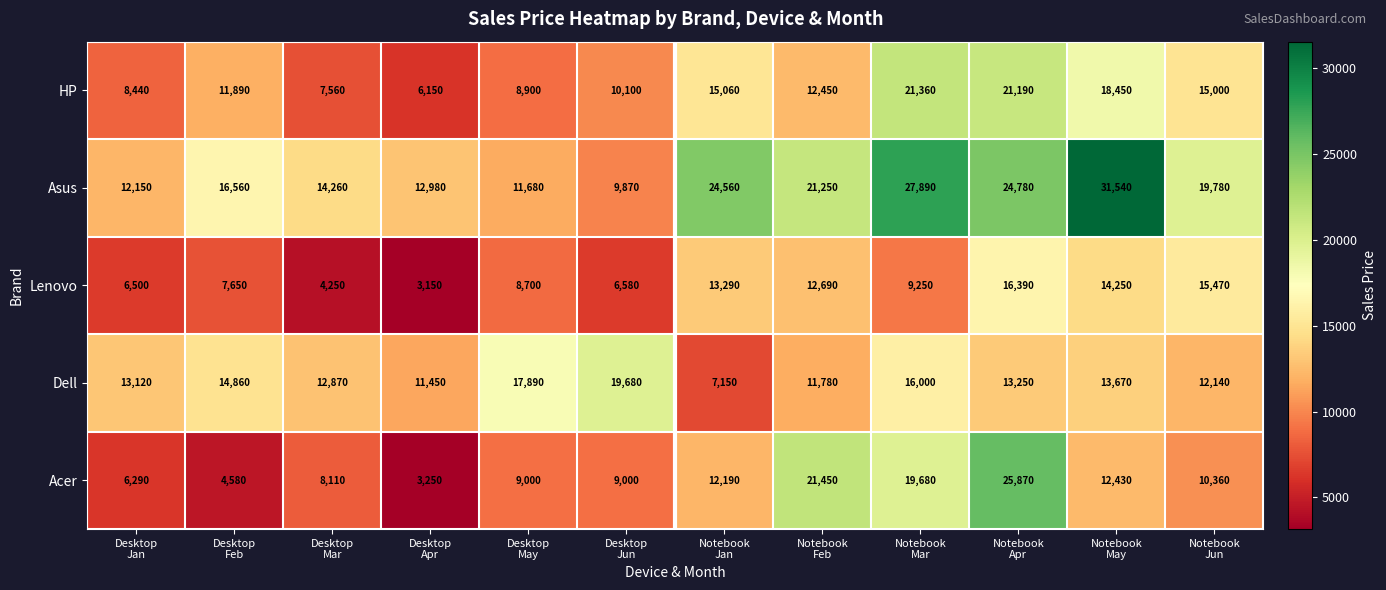

Which series has the widest spread of values?

Acer